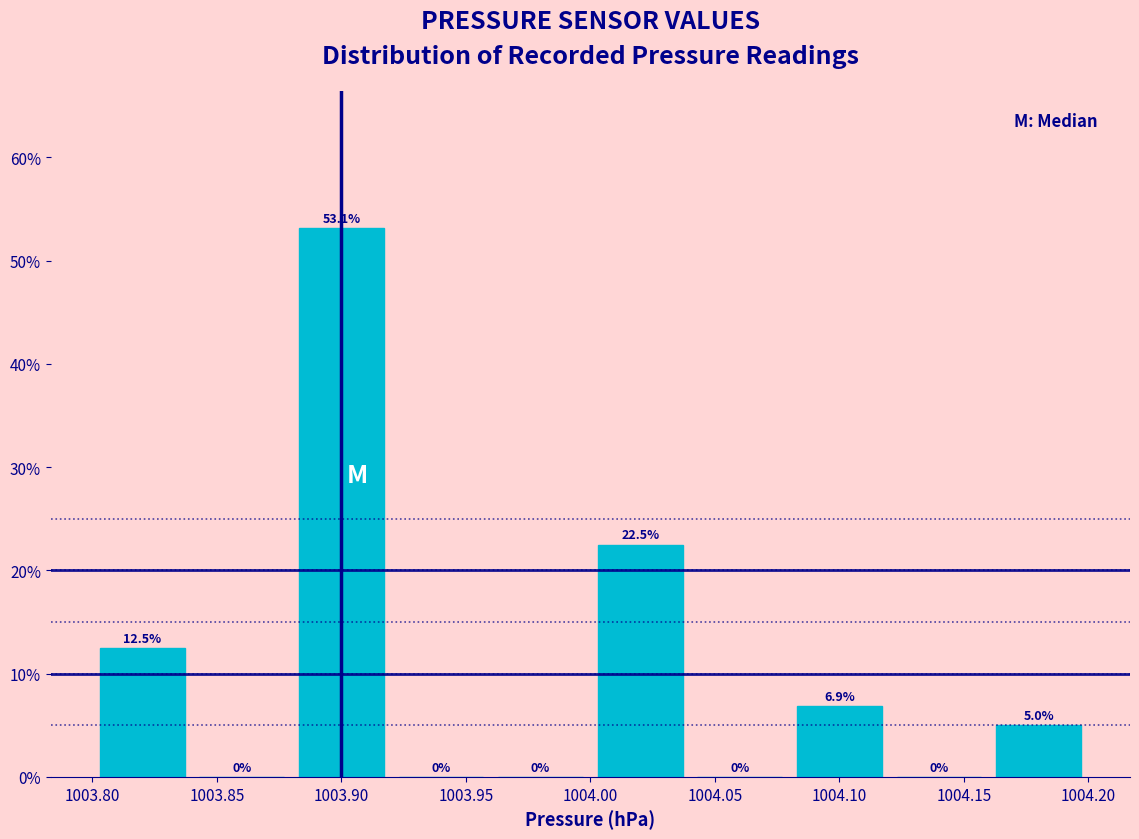

How tall is the bar that spans 1004.08 to 1004.12 on the x-axis?

6.9